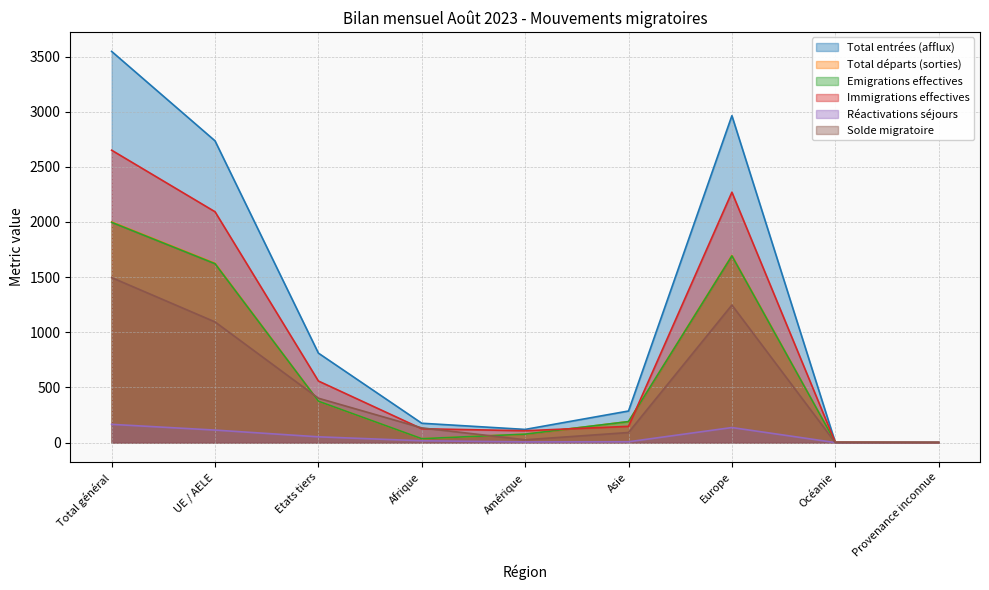

What is the label of the 5th point from the right?

Amérique